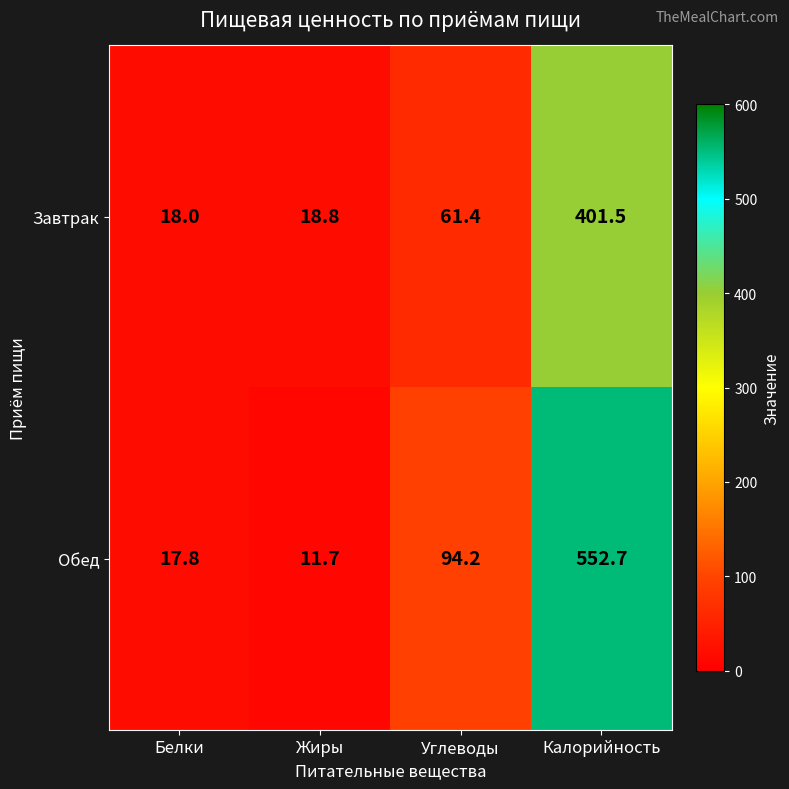

At which label is Завтрак closest to 209?

Углеводы